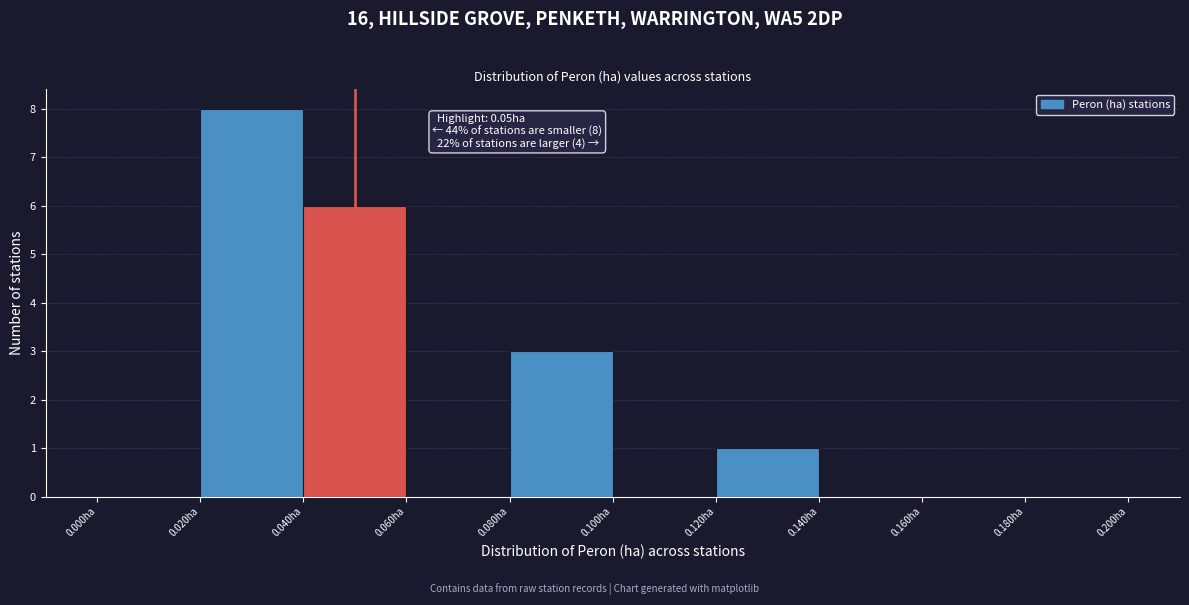

Which range on the x-axis has the tallest bar?

0.02 to 0.04